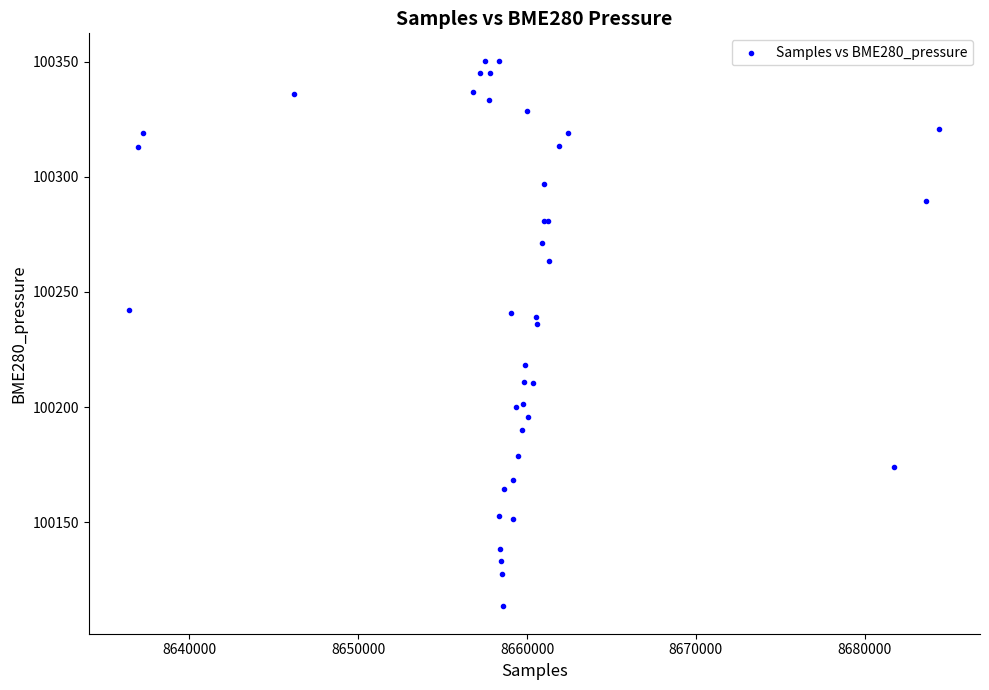

What Y value in the scatter plot is closest to 100231?

100236.3